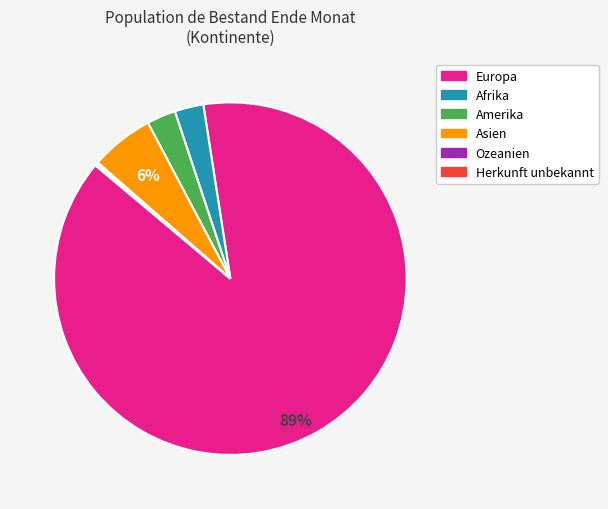

Combined, do Asien and Amerika account for over 50%?

No